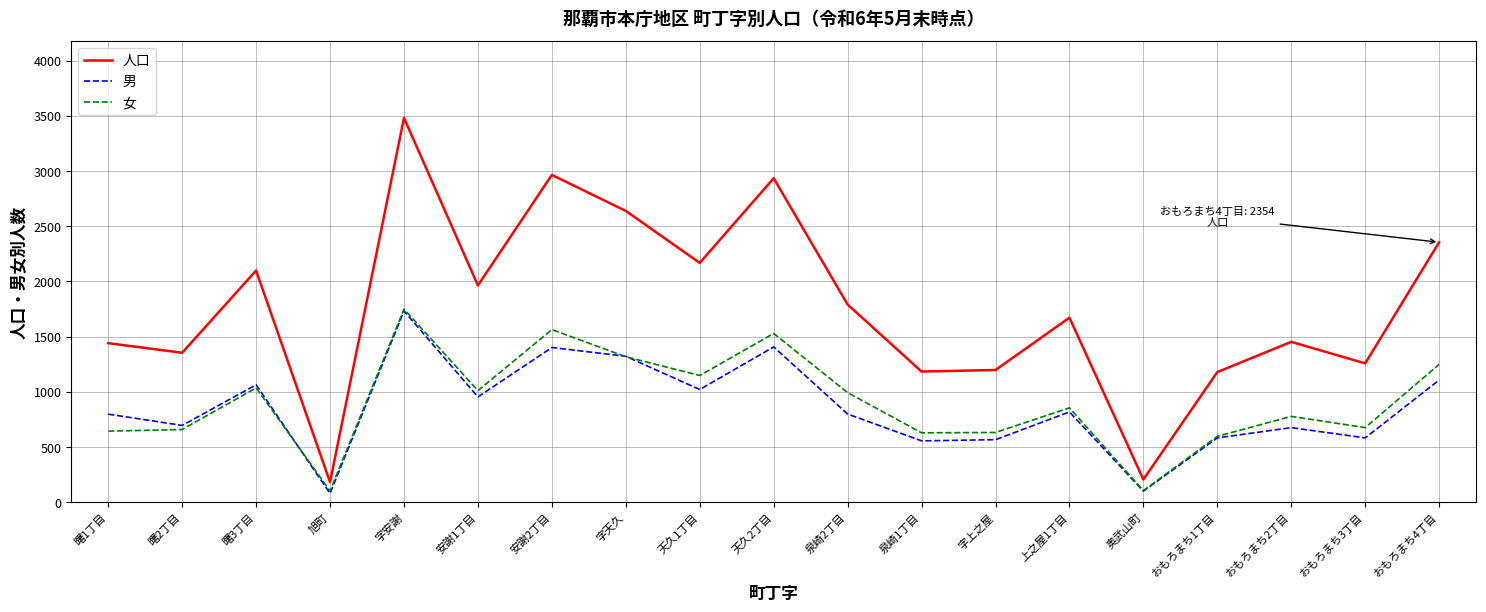

The value of 人口 at 曙3丁目 is 2098. True or false?

True